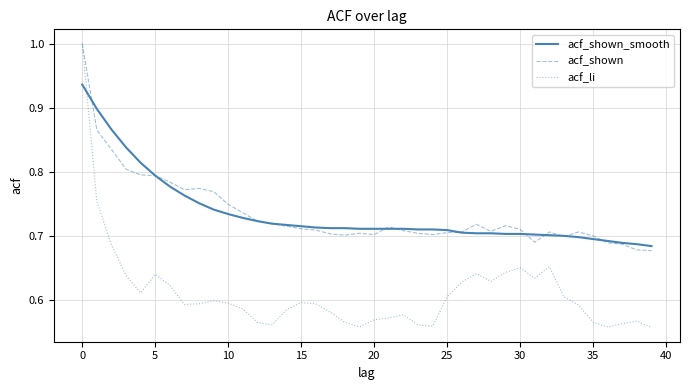

Which series has the widest spread of values?

acf_li